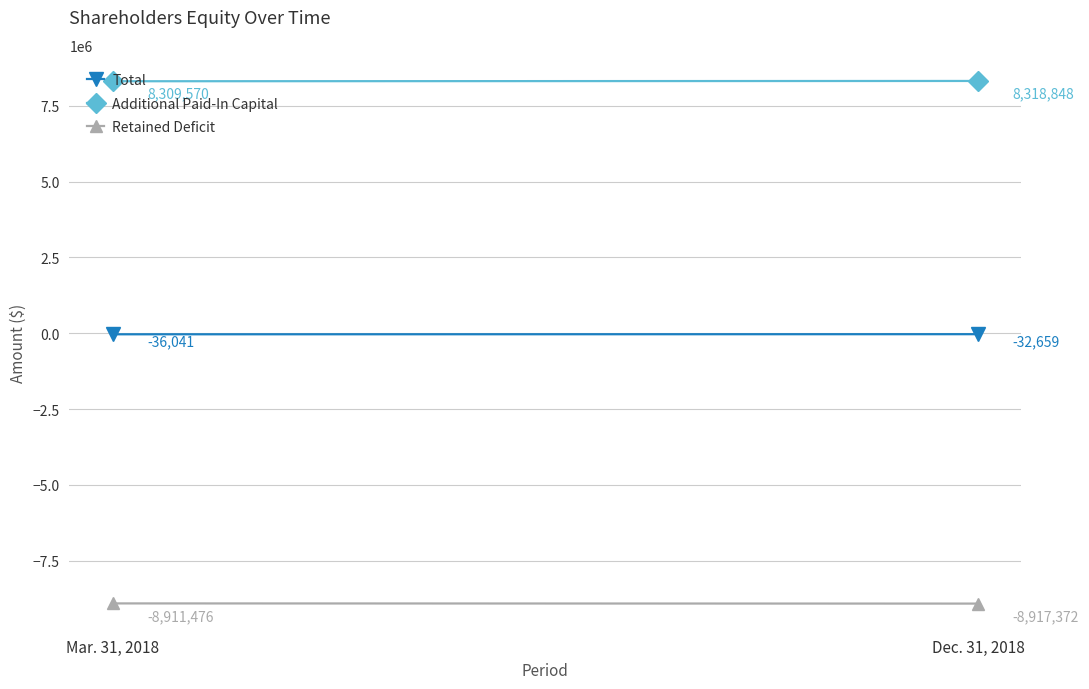

At Dec. 31, 2018, list the series in order from smallest to largest.

Retained Deficit, Total, Additional Paid-In Capital